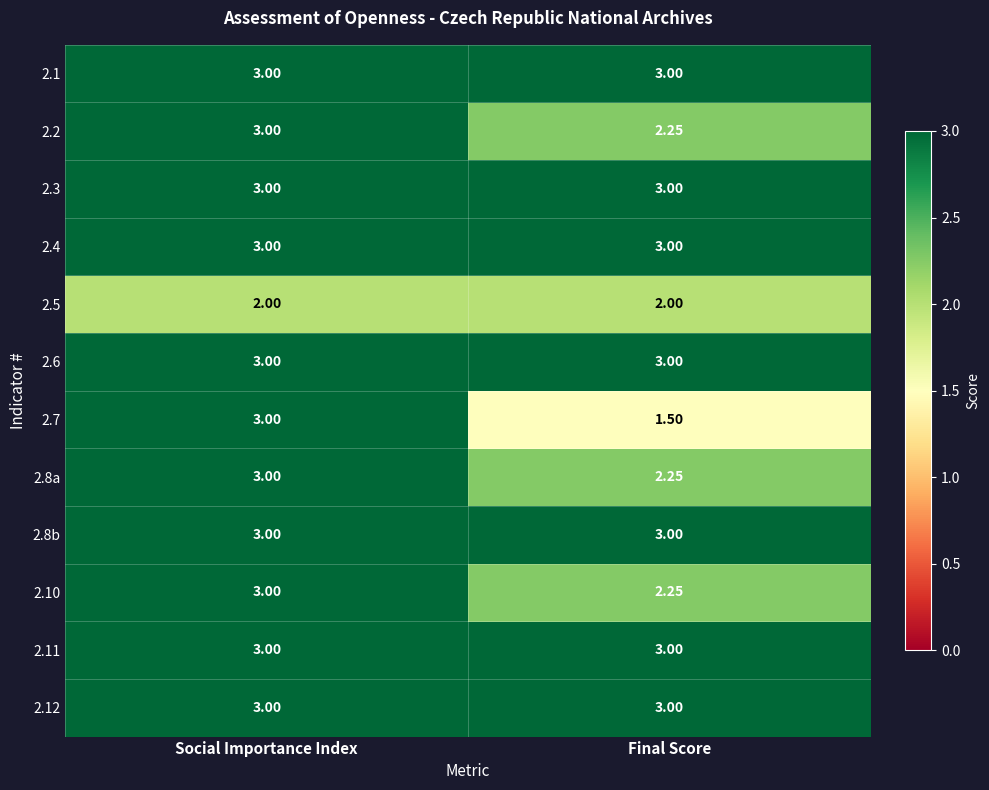

Where is 2.2 nearest to the value 2?

Final Score